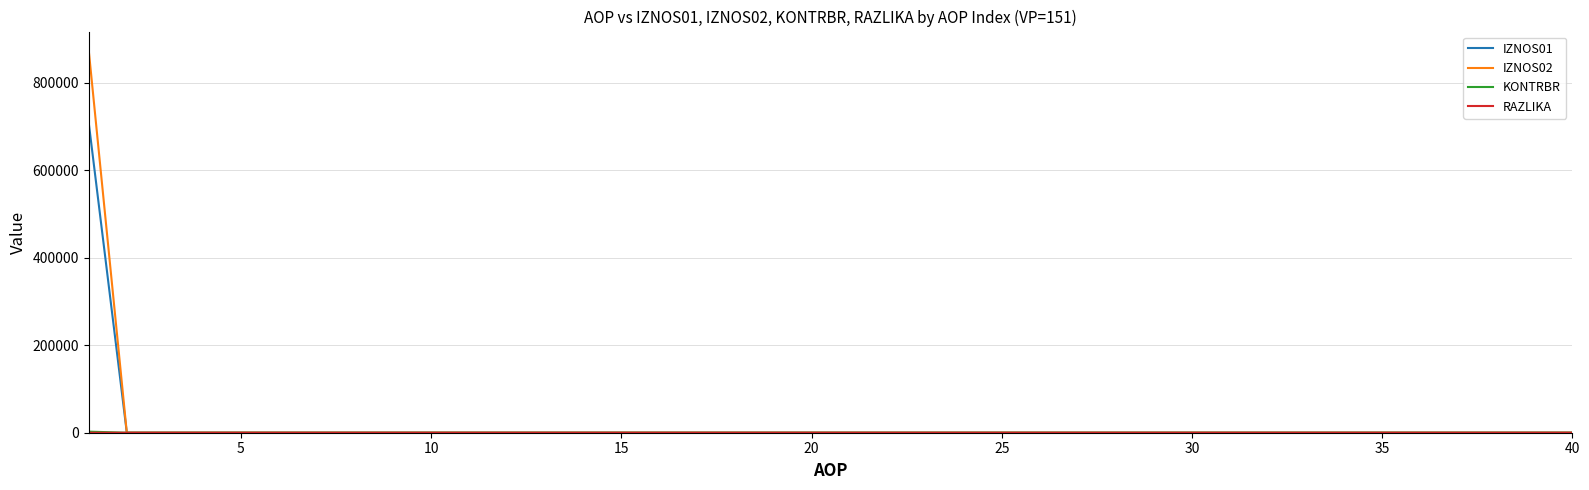

What is the greatest value displayed?

873498.5